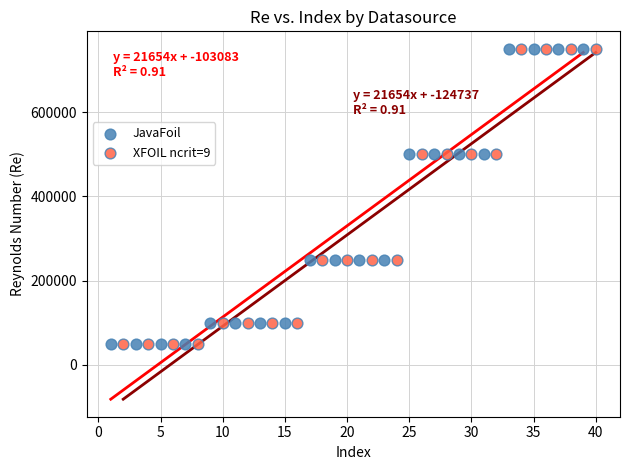

What are all the series names shown in the legend?

JavaFoil, XFOIL ncrit=9